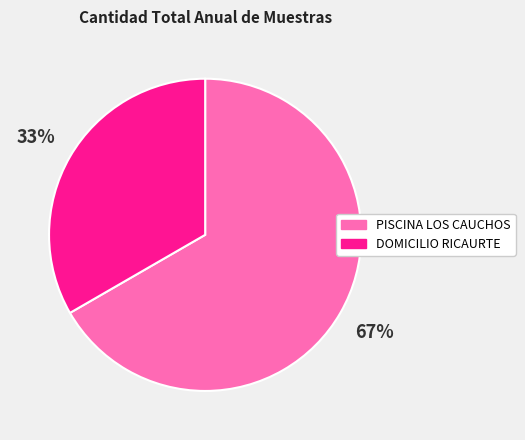

What is the ratio of the value at DOMICILIO RICAURTE to the value at PISCINA LOS CAUCHOS?

0.5